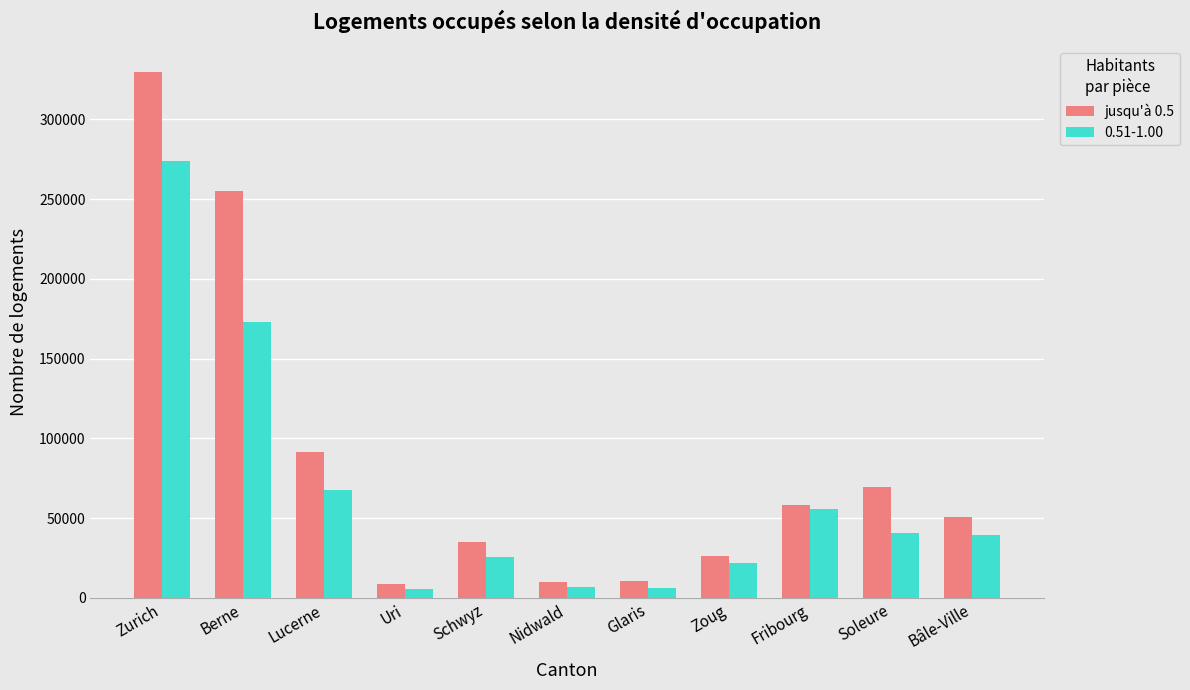

How many data points does each series have?

11